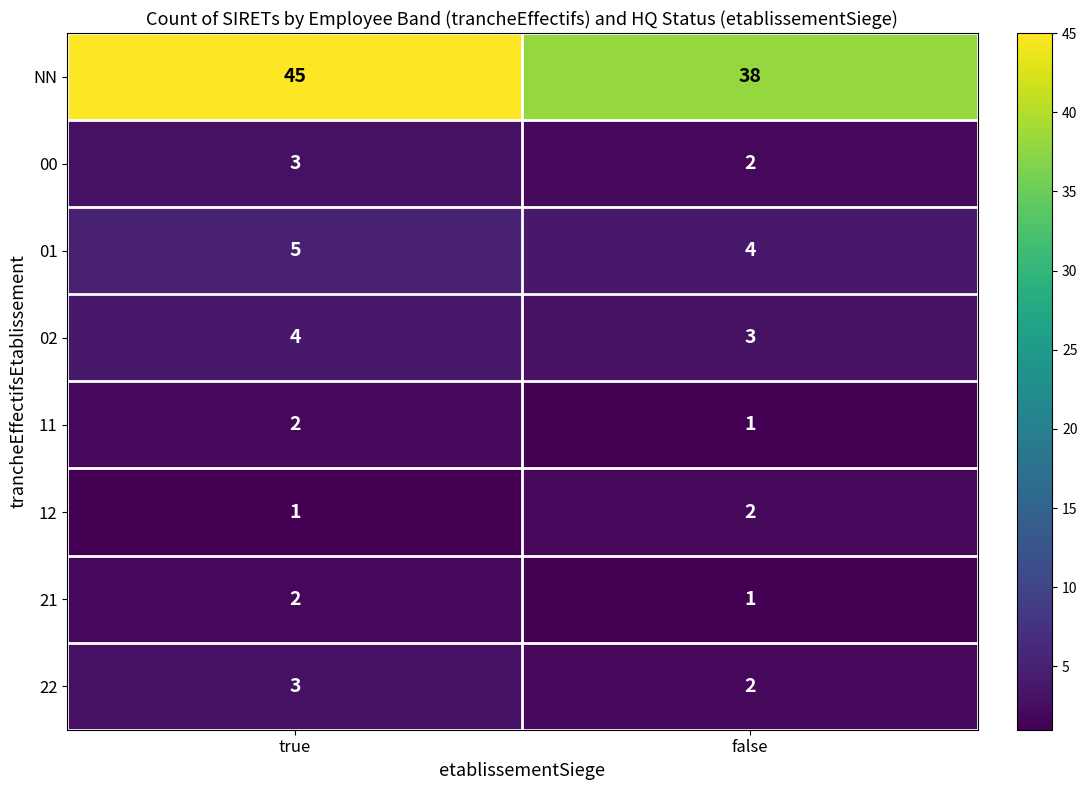

What is the difference between the maximum and minimum values in the NN series?

7